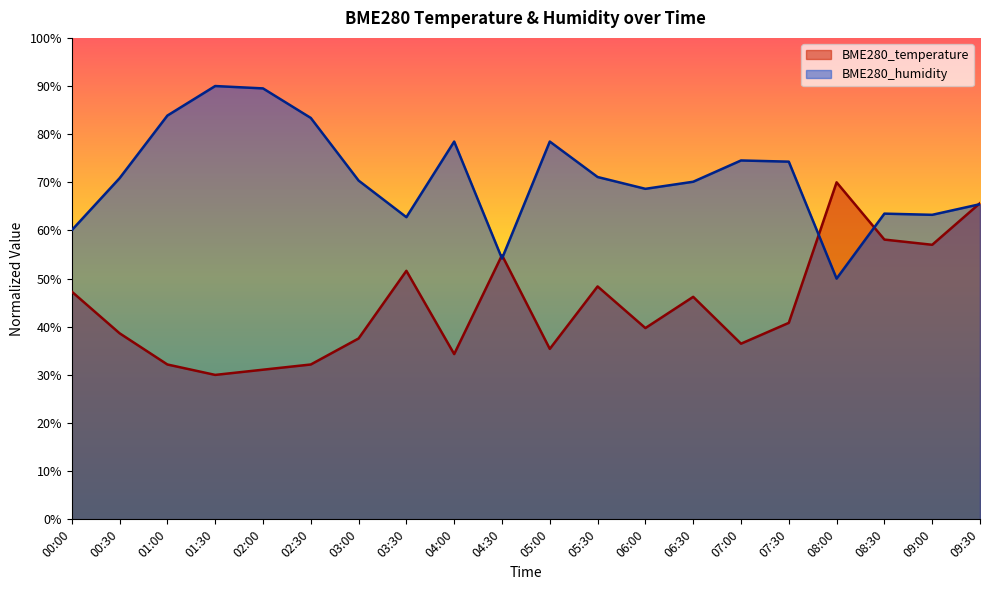

Read the BME280_temperature value at 09:00.

57.0